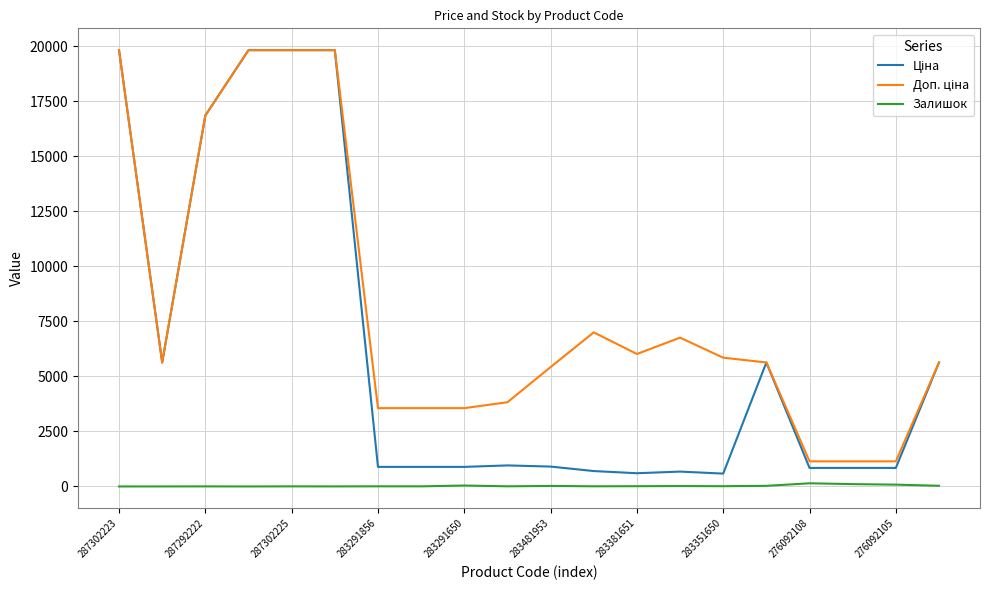

Count the number of categories in the chart.

20